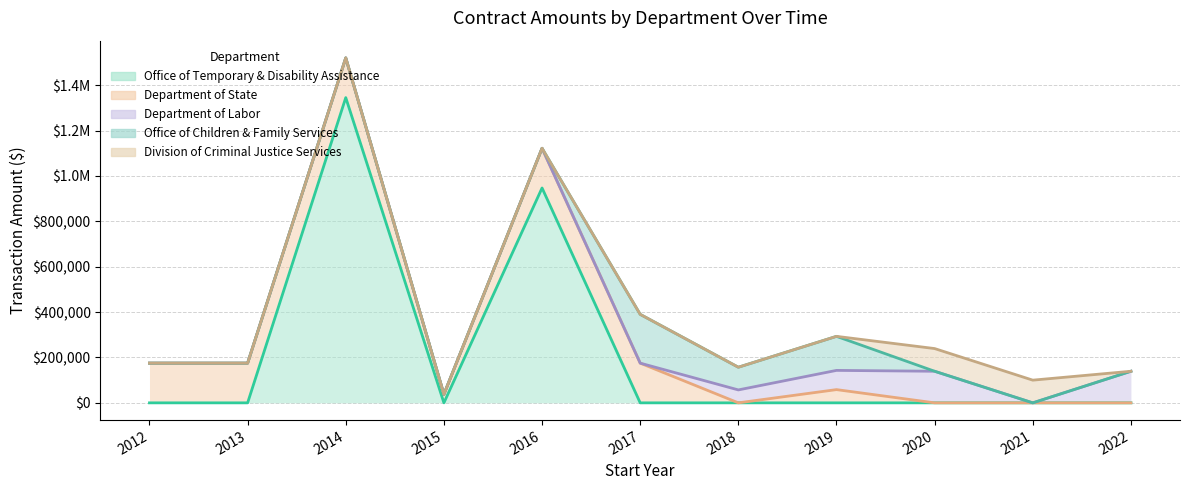

True or false: Division of Criminal Justice Services has more than 2 interior local peaks.

False